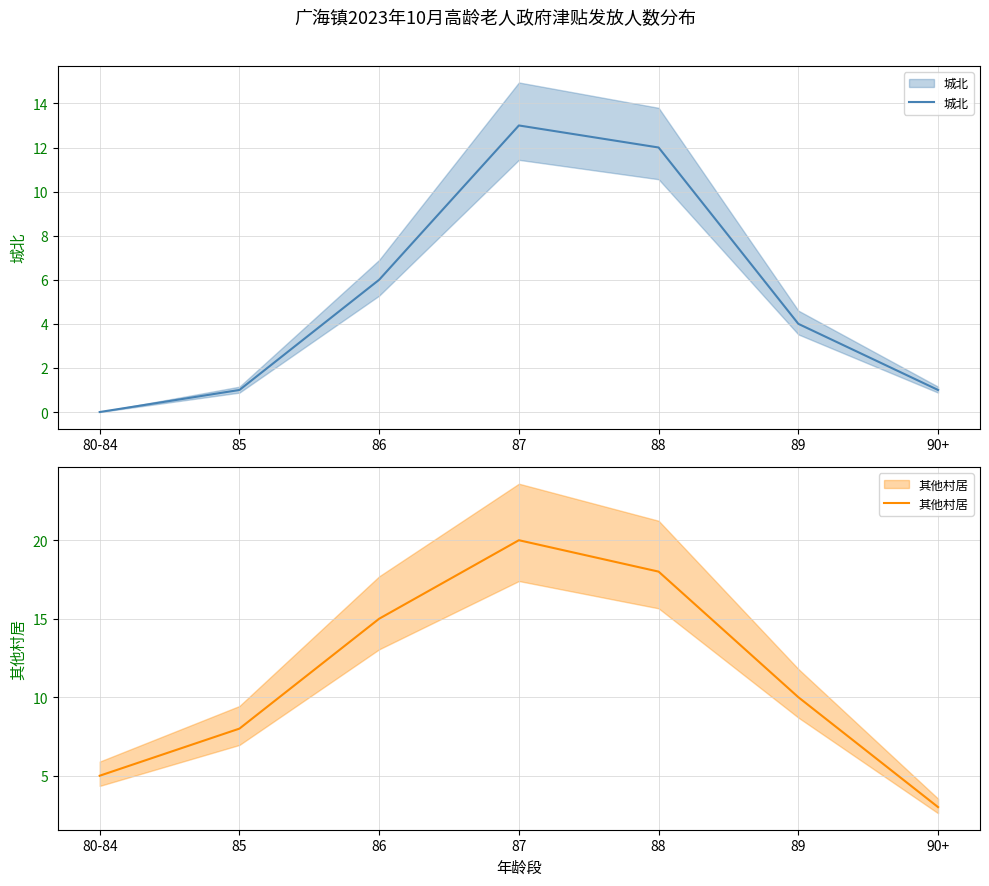

True or false: 城北 and 其他村居 intersect in this chart.

False